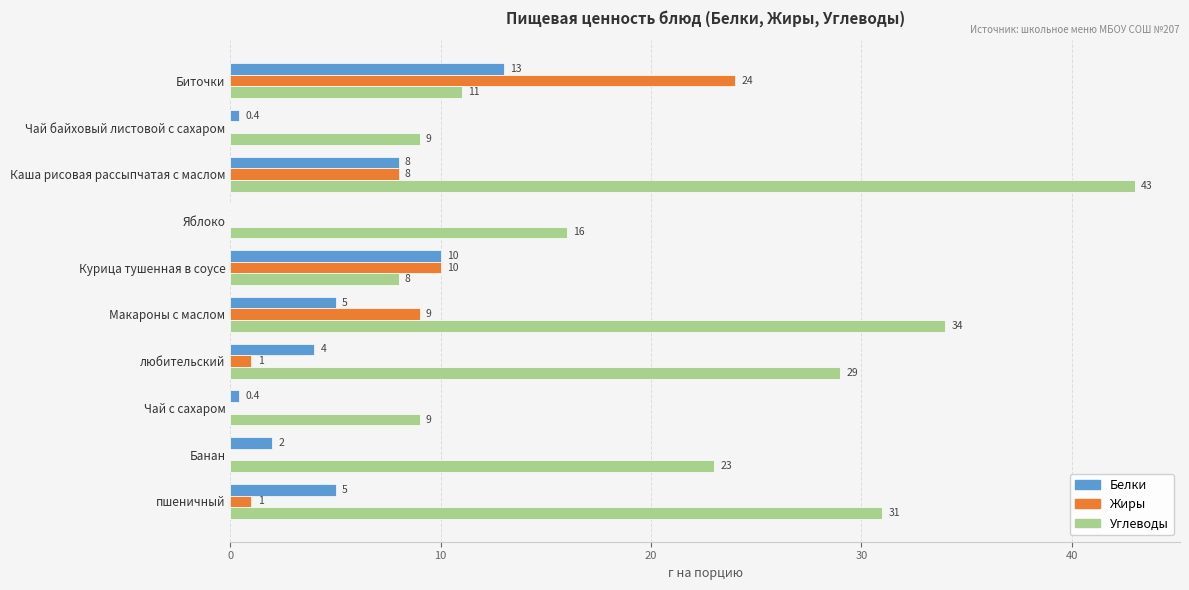

What is the maximum value for Жиры?

24.0